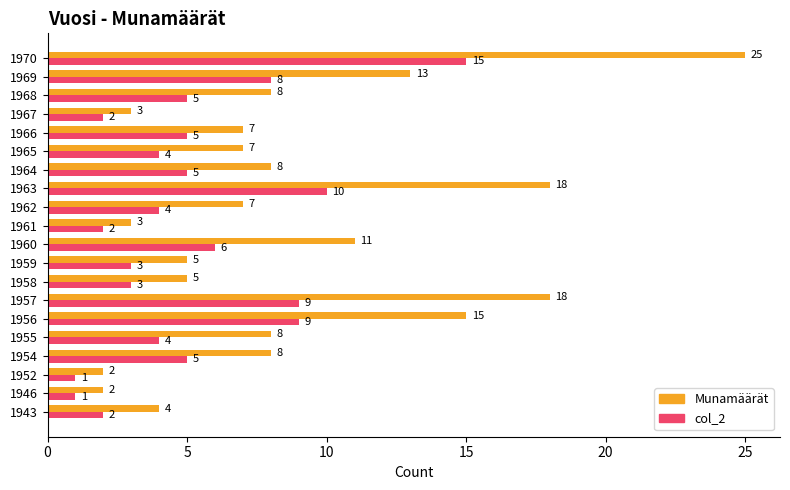

Which series has the largest total across all categories?

Munamäärät